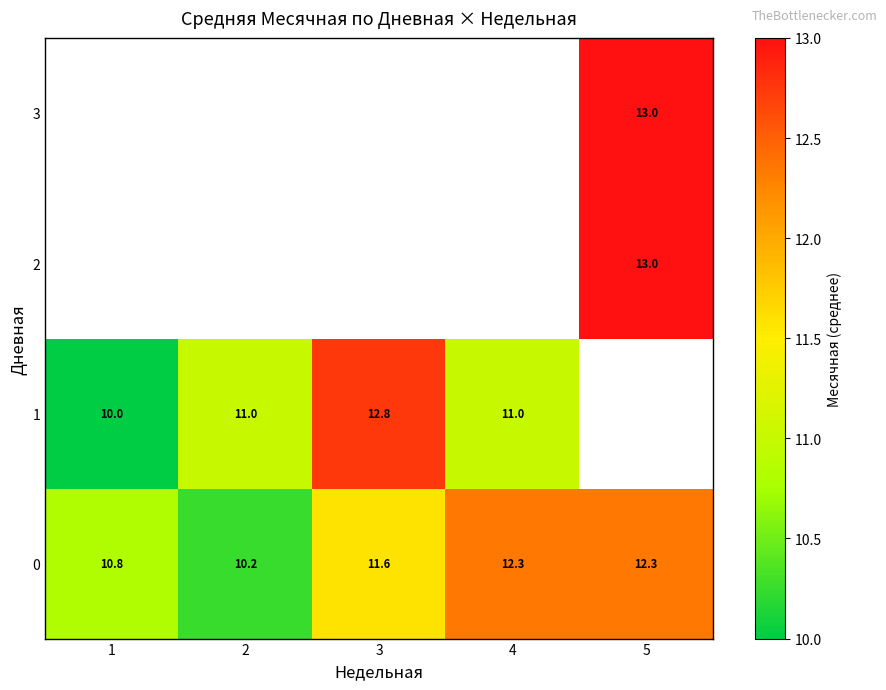

At which label does 0 first exceed 11?

3